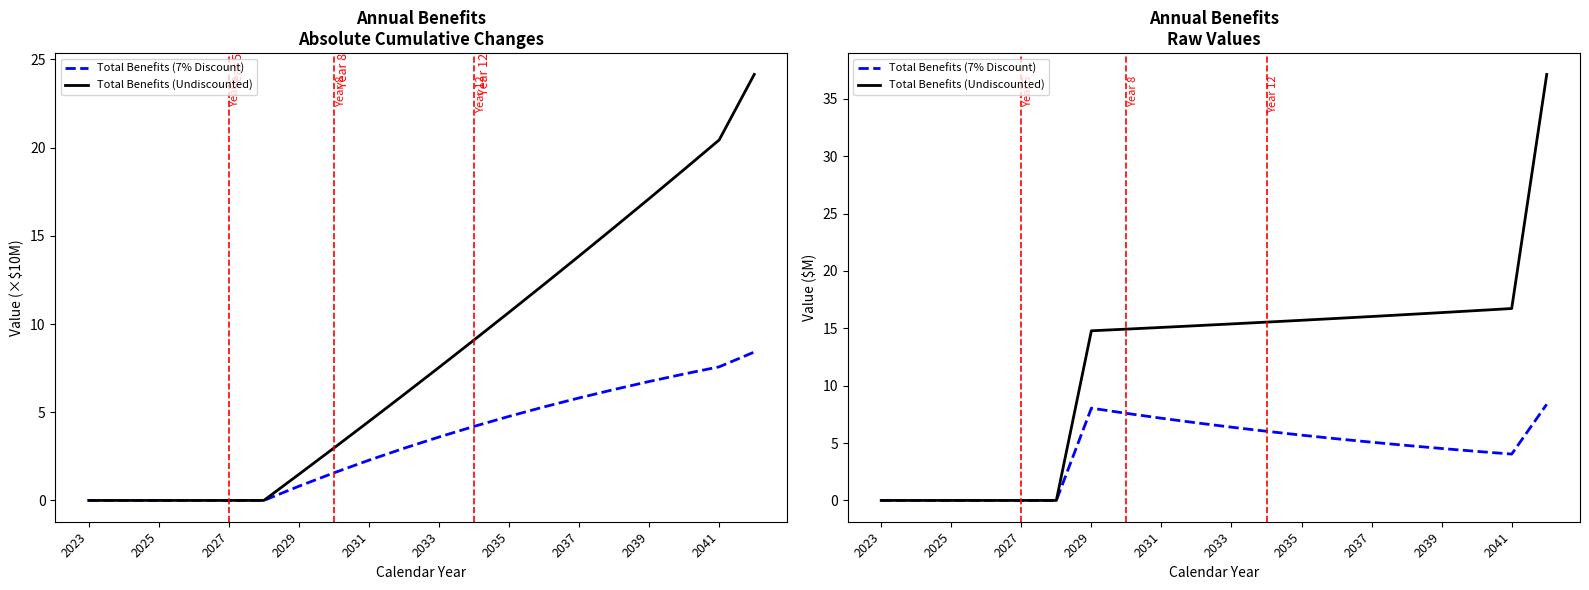

What is the difference between the highest and lowest values at 2039?

11.8